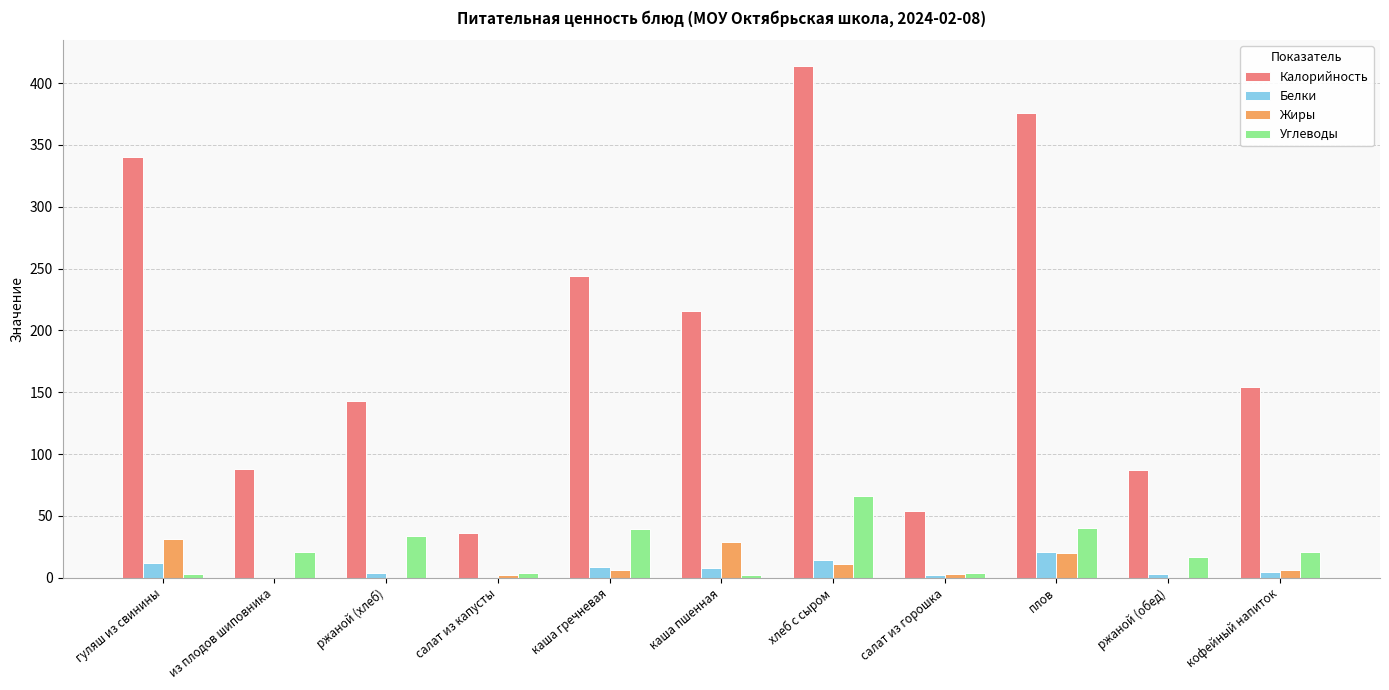

What is the maximum value shown in the chart?

414